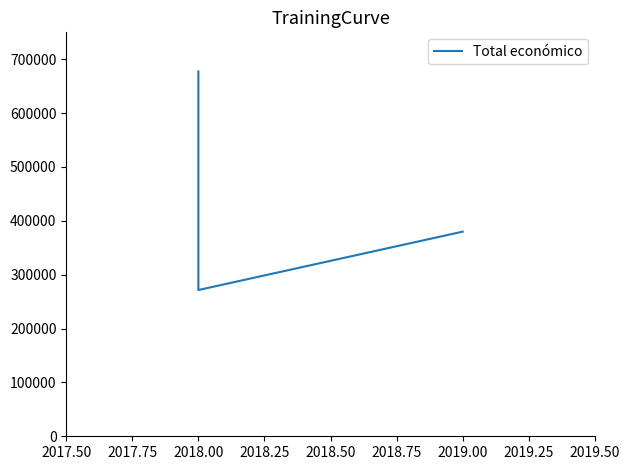

True or false: the data shows 203011 at 2018.00.

False